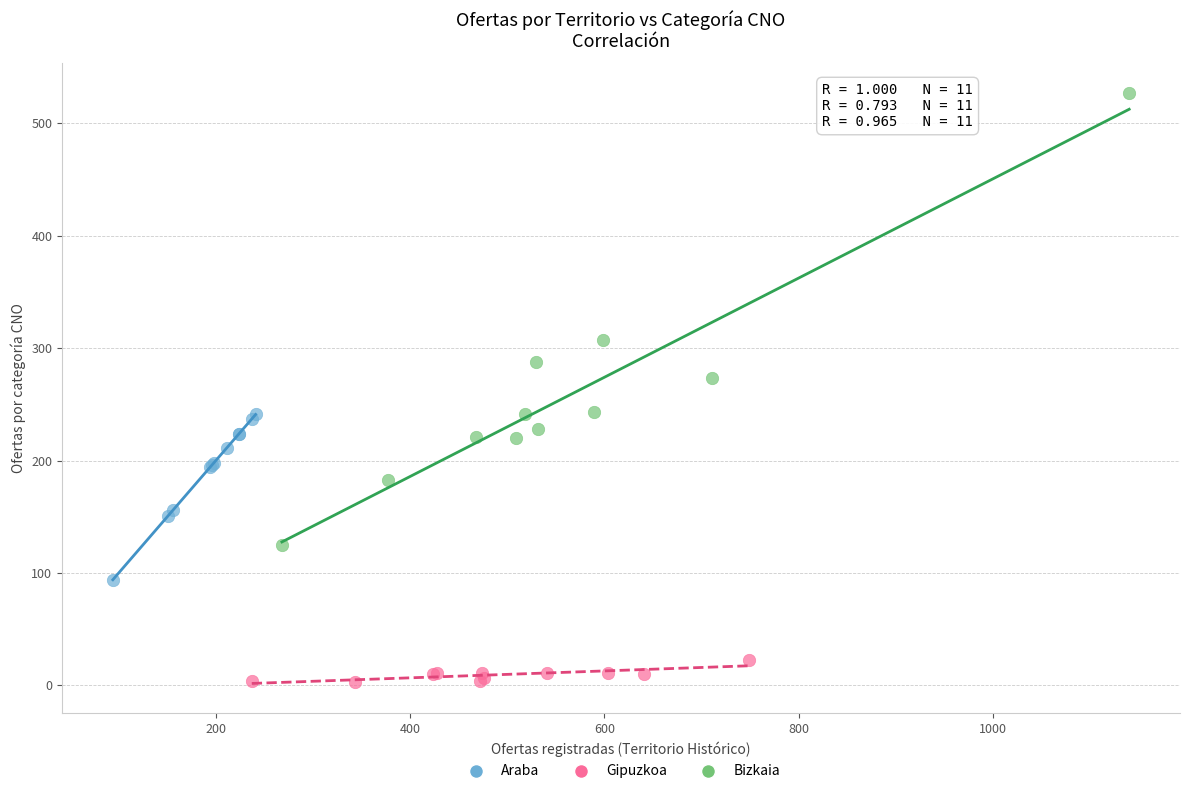

Which series has the widest spread of Y values?

Bizkaia